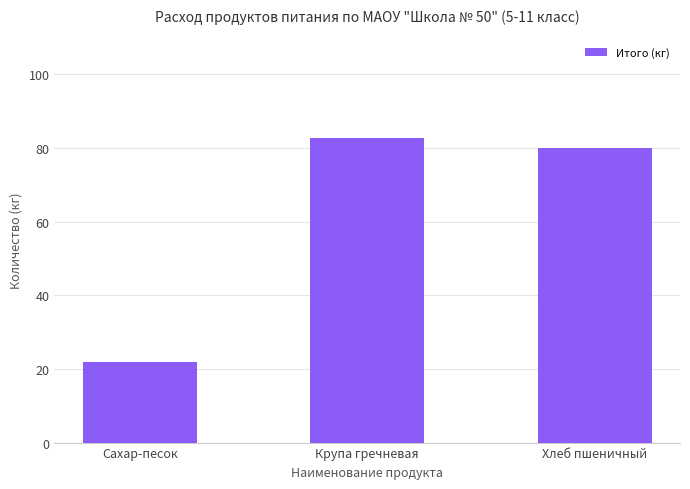

Rank the categories by value from lowest to highest.

Сахар-песок, Хлеб пшеничный, Крупа гречневая